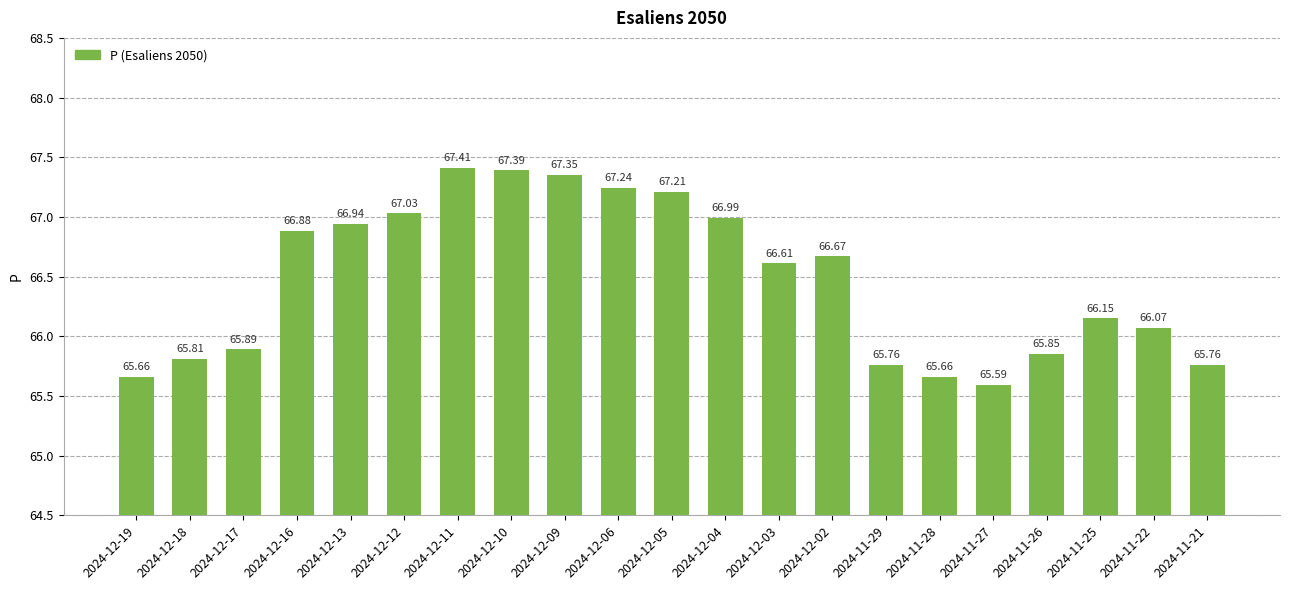

What is the change in value from 2024-12-16 to 2024-12-10?

+0.5